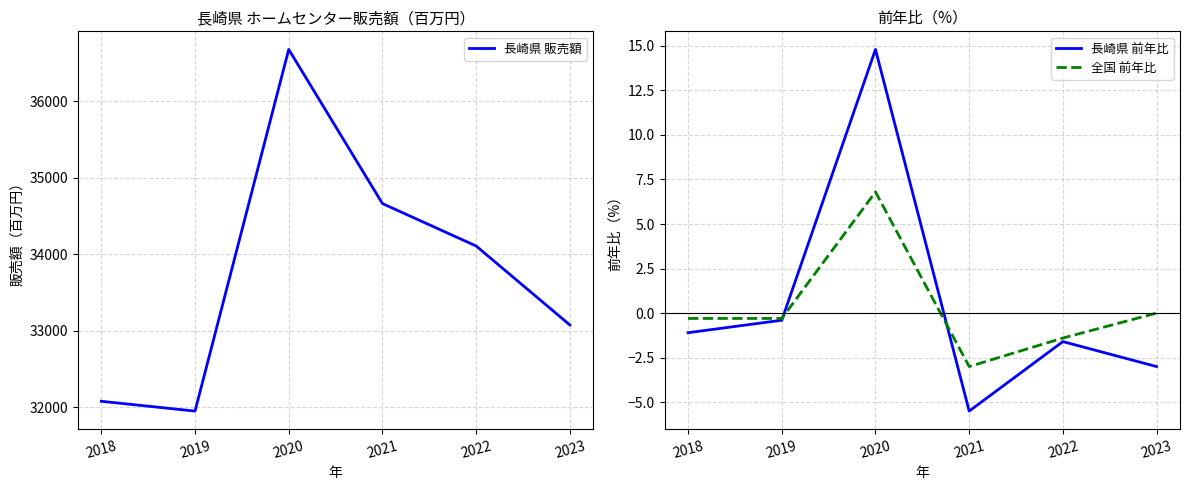

Does the chart have visible grid lines?

Yes